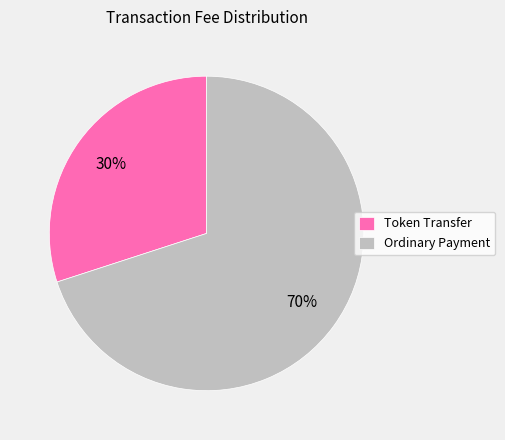

How many segments does this pie chart have?

2